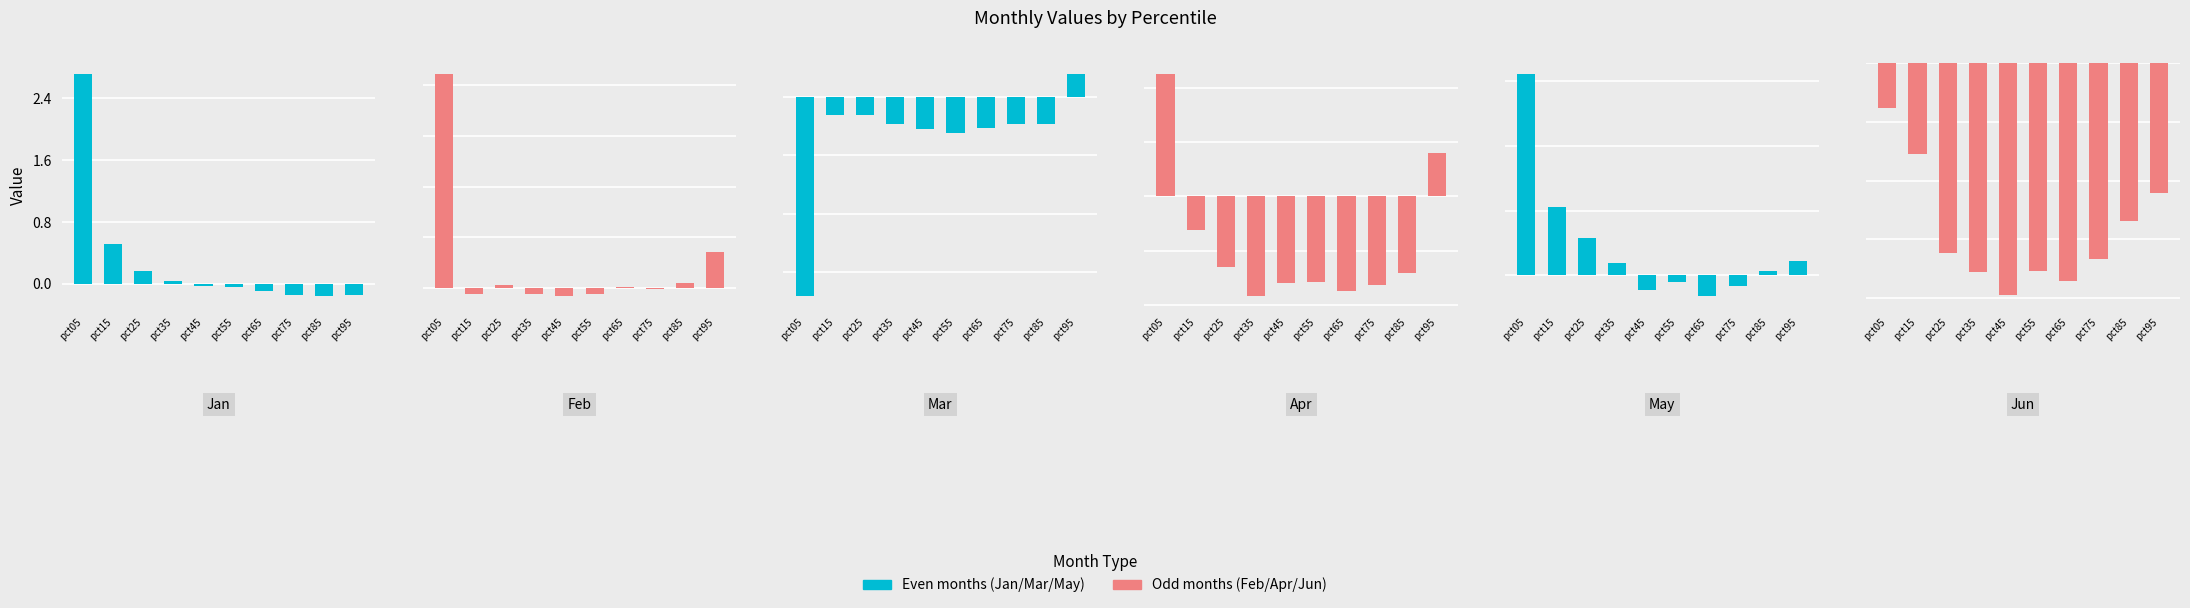

List the labels in order of May value, smallest first.

pct65, pct45, pct75, pct55, pct85, pct35, pct95, pct25, pct15, pct05